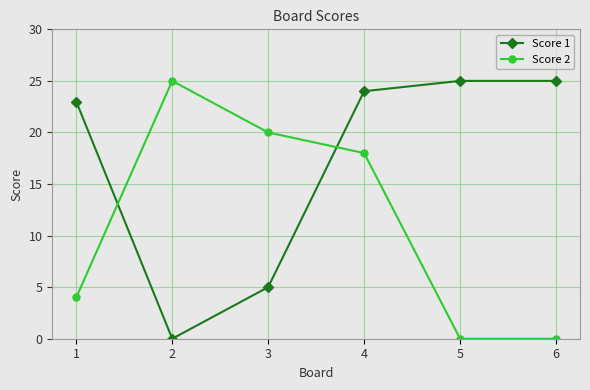

What are all the series names shown in the legend?

Score 1, Score 2